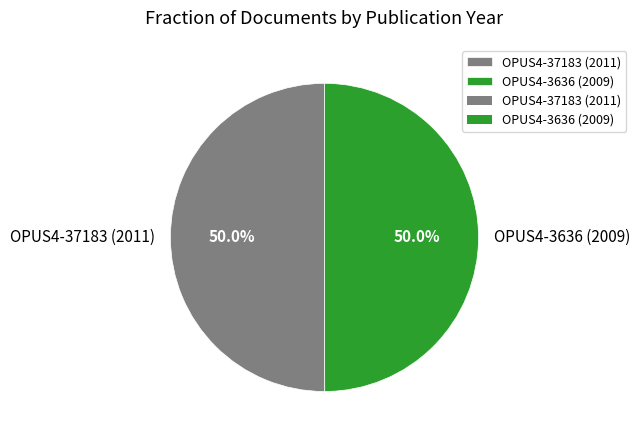

Count the number of slices in the pie.

2